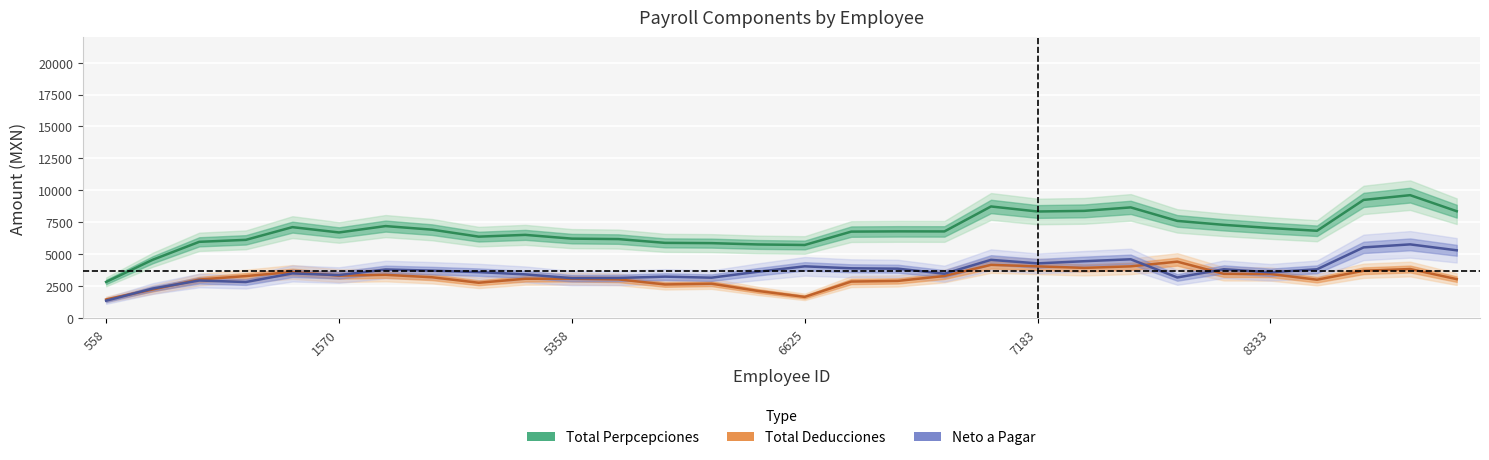

What is the highest value of the Neto a Pagar series?

5777.5